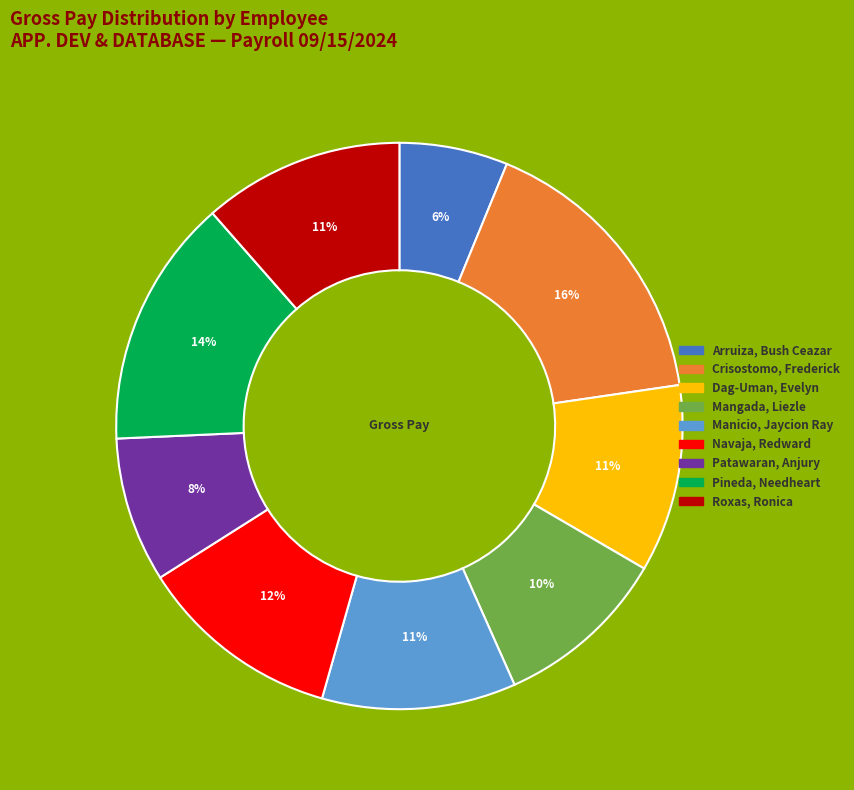

Which category has the smallest portion of the pie?

Arruiza, Bush Ceazar